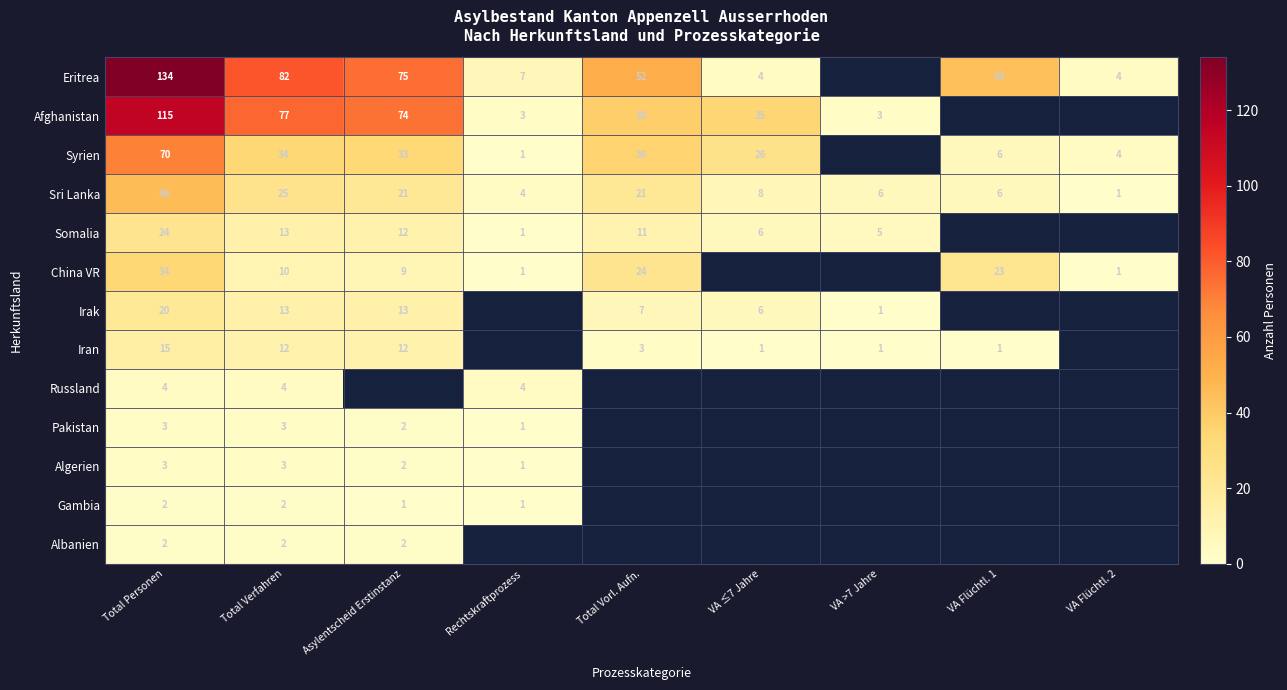

At how many categories does at least one series exceed 18?

6